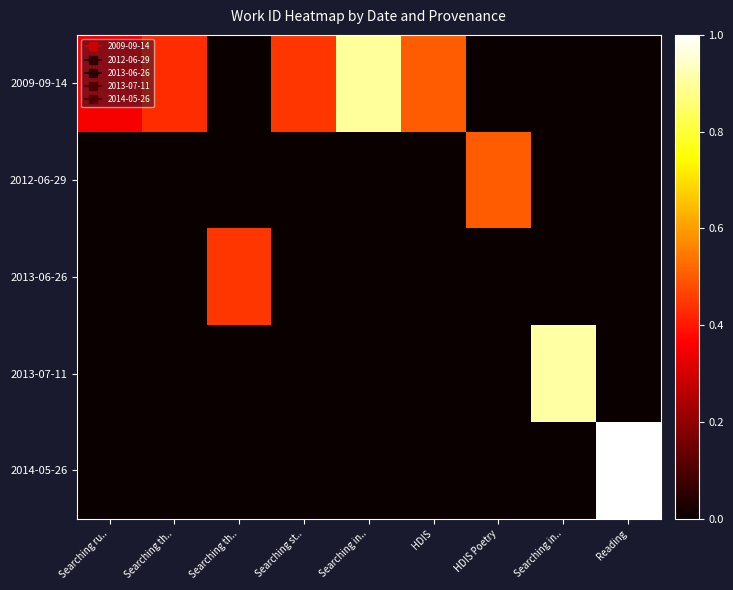

What is the maximum value shown in the chart?

1.0